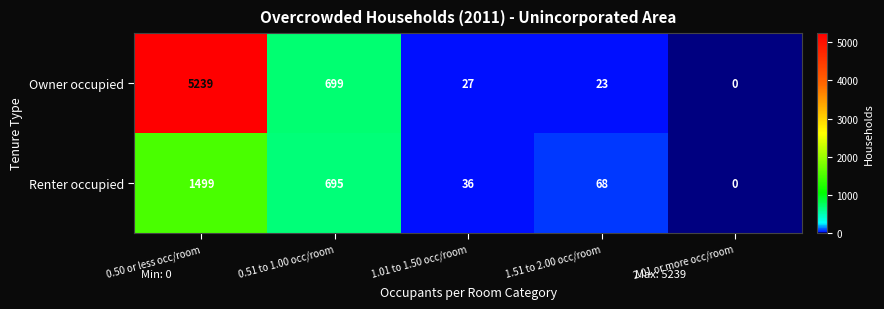

What is the difference between the Owner occupied values at 1.01 to 1.50 occ/room and 0.51 to 1.00 occ/room?

672